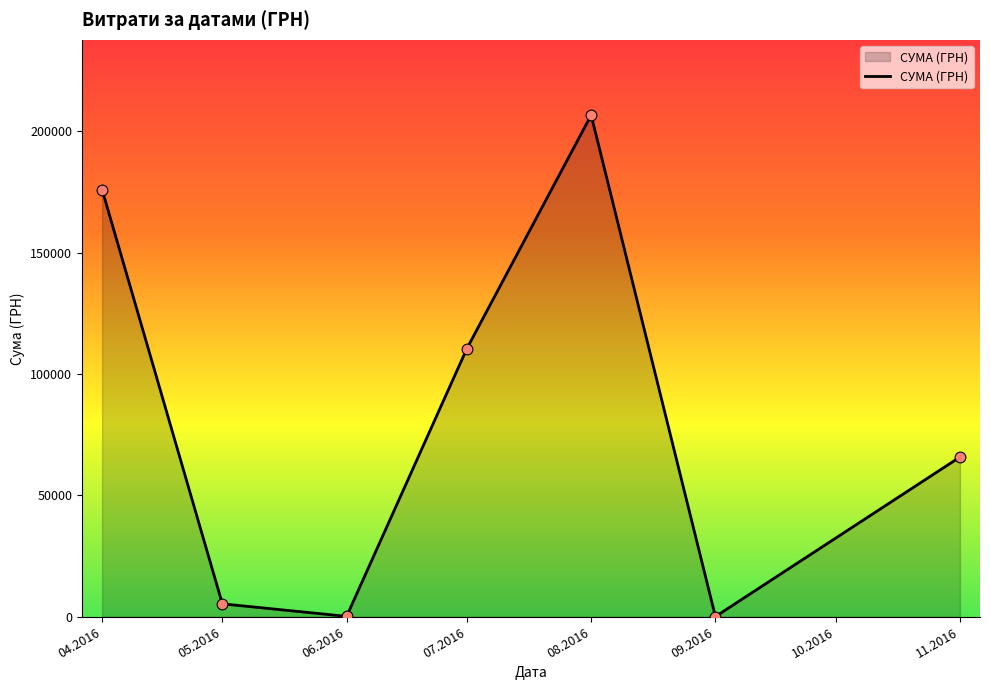

What is the change in value from 07.2016 to 08.2016?

+96164.4